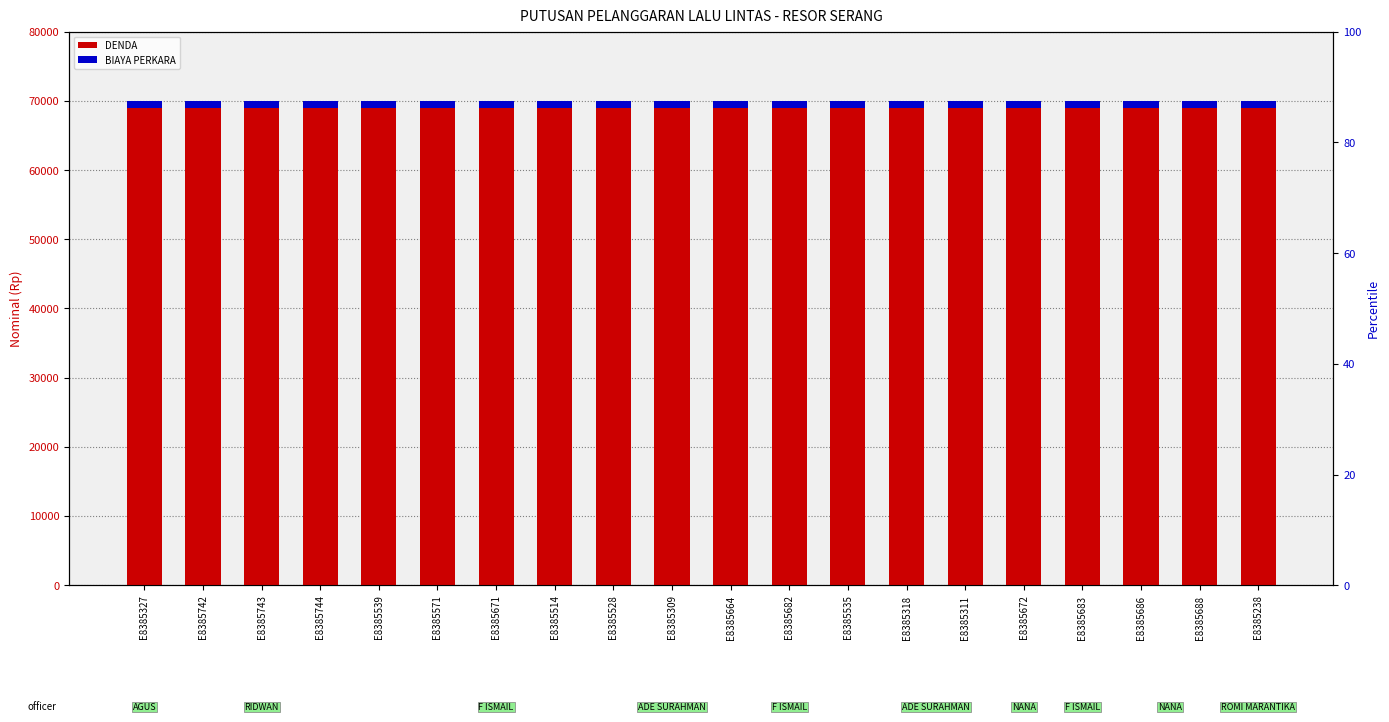

The BIAYA PERKARA series shows 1000 at E8385742. True or false?

True